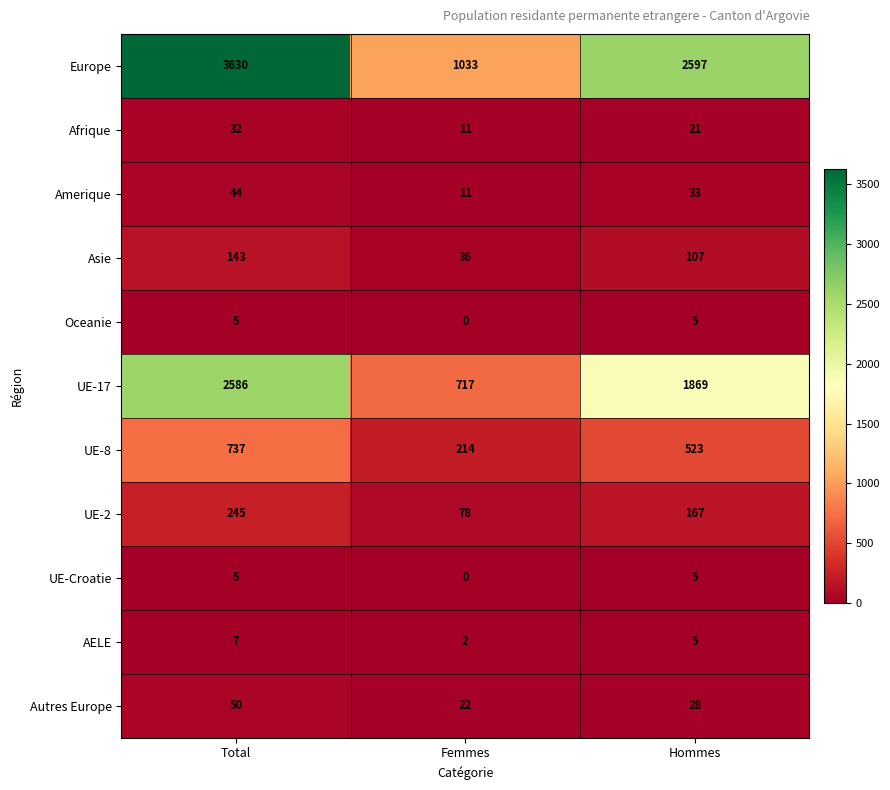

Which series has the largest total across all categories?

Europe